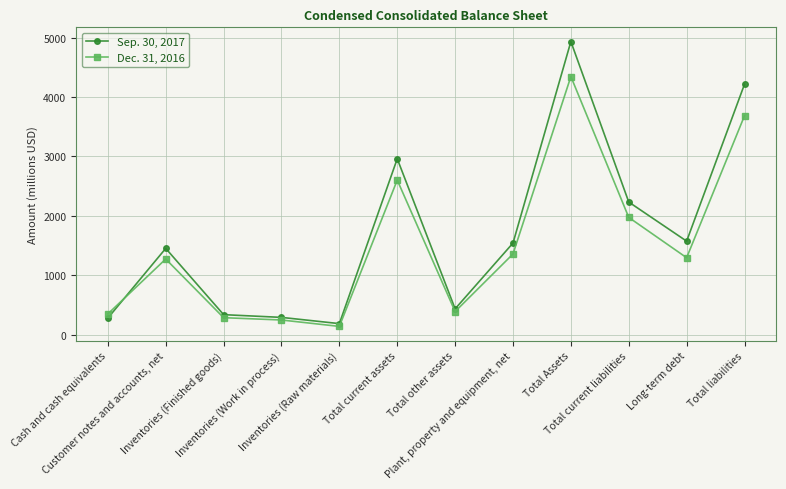

Where is Sep. 30, 2017 nearest to the value 2559?

Total current liabilities